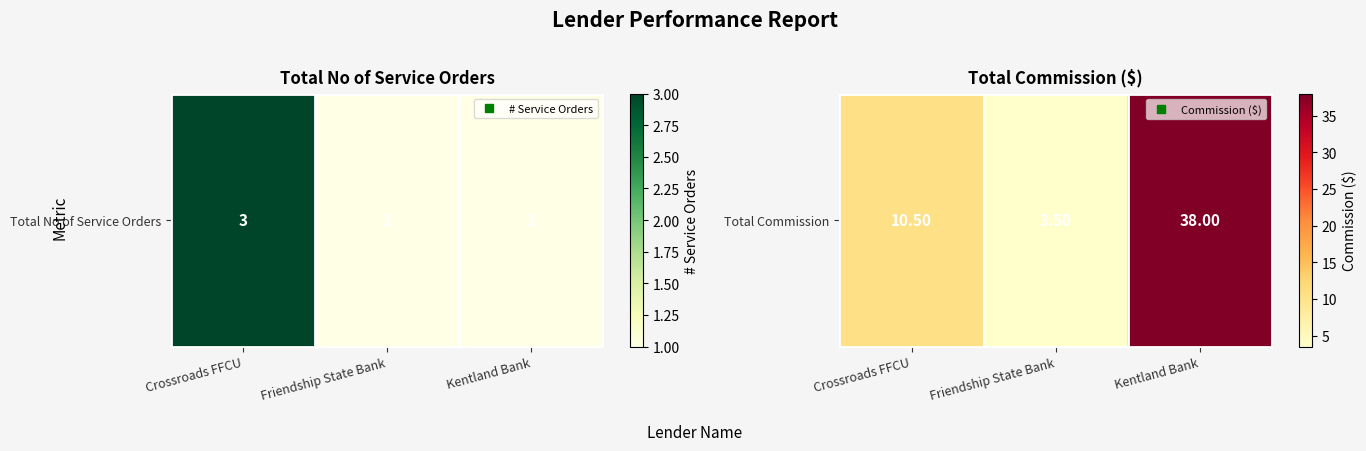

At which category does the chart reach its peak across all series?

Kentland Bank